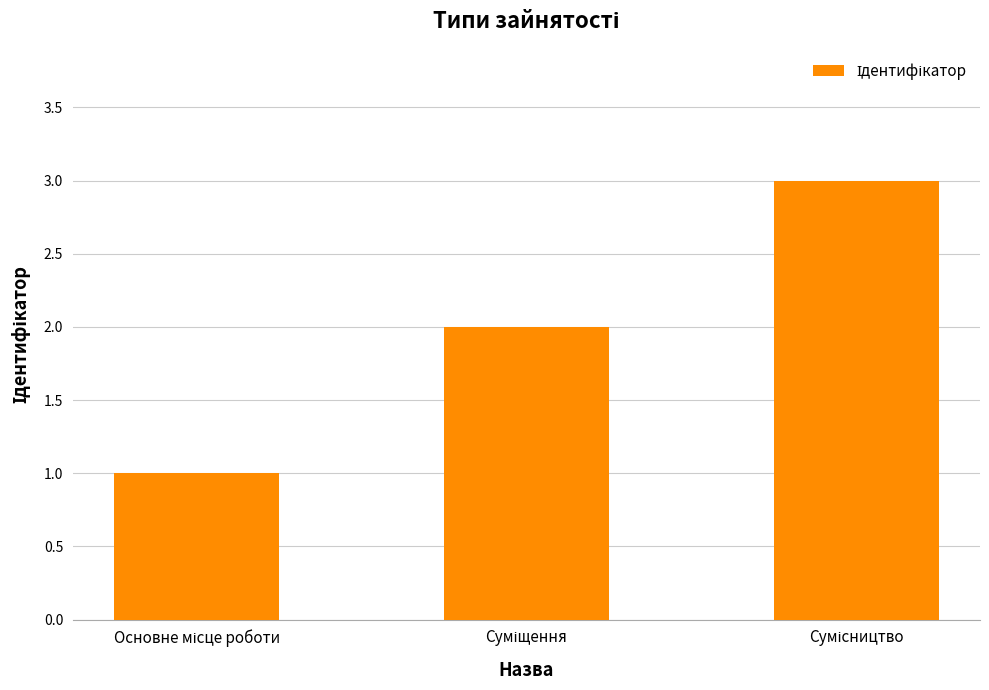

What is the greatest value displayed?

3